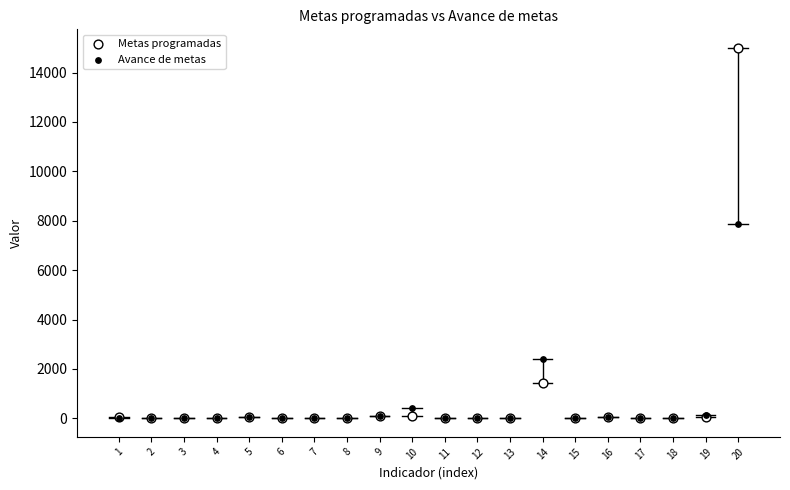

In the Avance de metas series, what Y value is closest to 3937?

2392